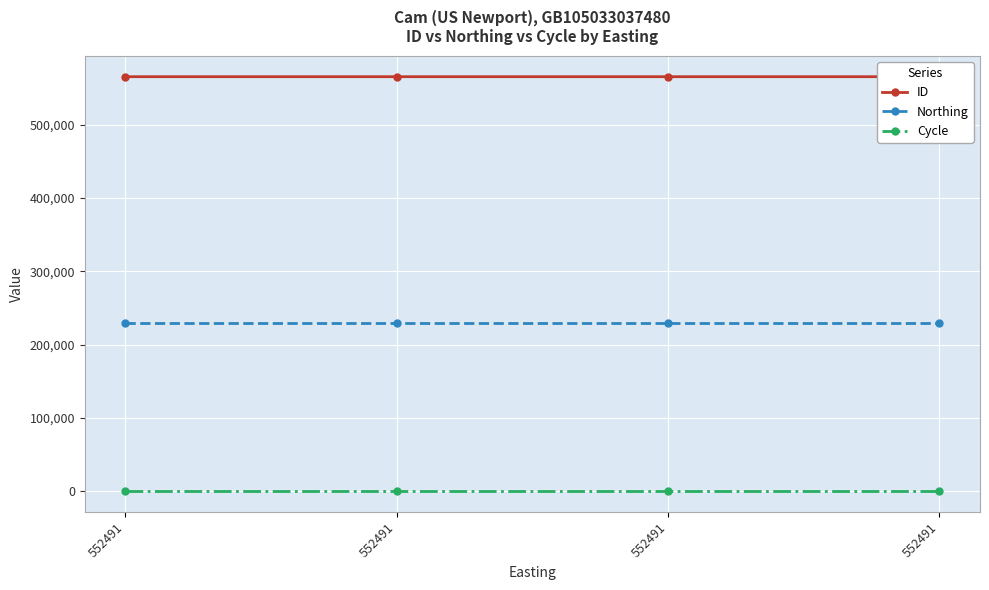

Between 552491 and 552491, which is larger?

552491